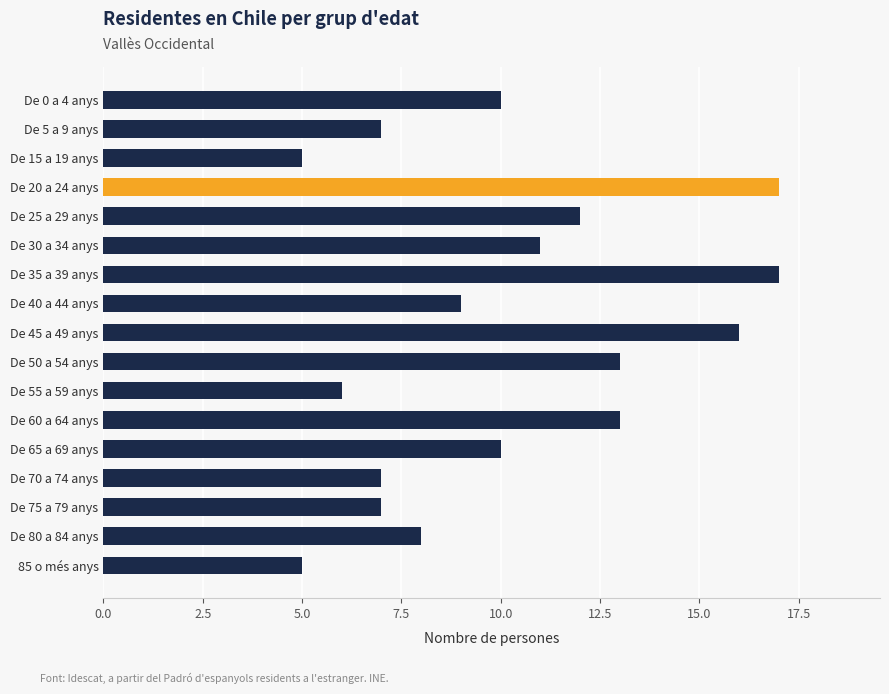

Reading bottom to top, list all the values displayed in this chart.

5	8	7	7	10	13	6	13	16	9	17	11	12	17	5	7	10